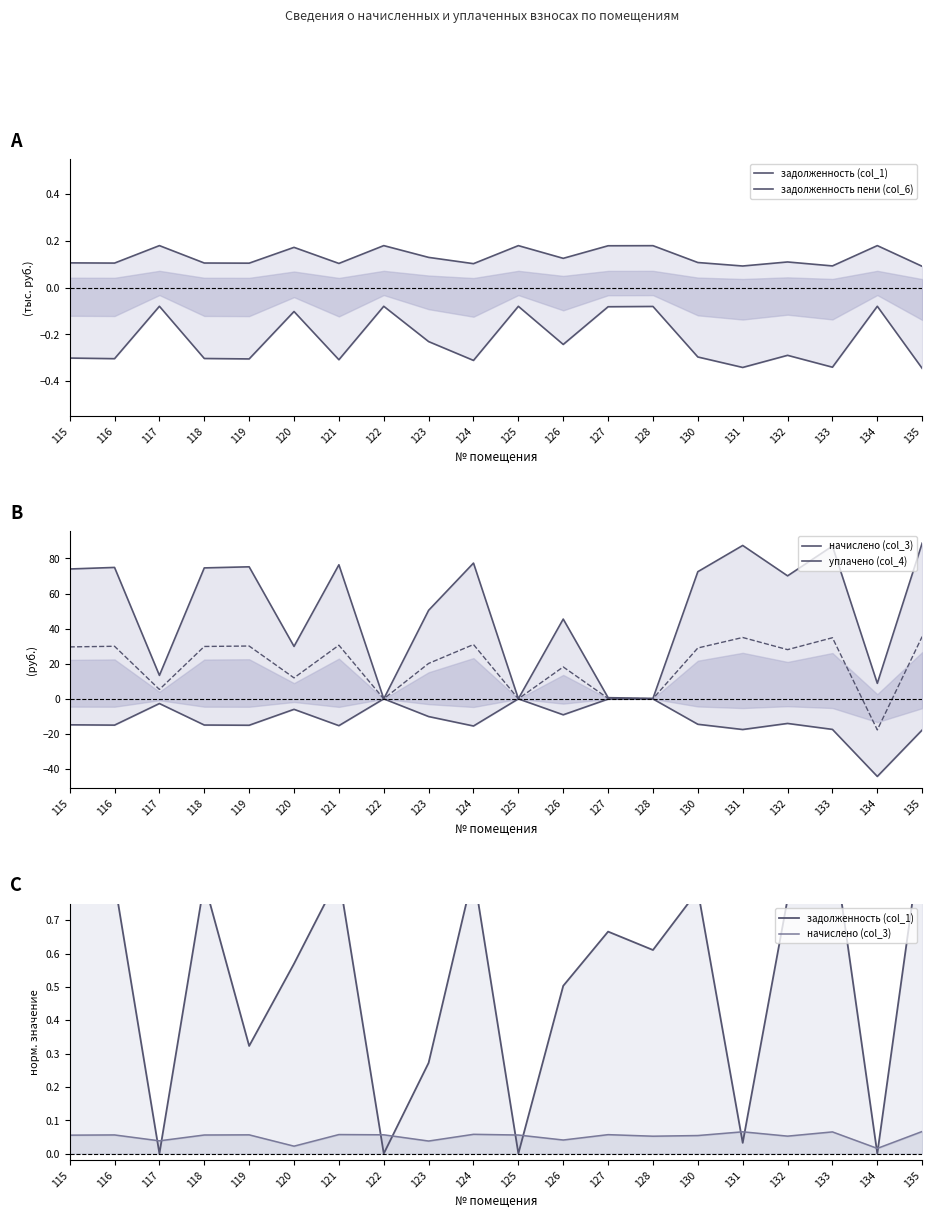

Reading right to left, transcribe all the data shown in this chart.

задолженность (col_1): 135=1.0	134=0.0	133=0.9	132=0.8	131=0.0	130=0.8	128=0.6	127=0.7	126=0.5	125=0.0	124=0.8	123=0.3	122=0.0	121=0.8	120=0.6	119=0.3	118=0.8	117=0.0	116=0.8	115=0.8
задолженность пени (col_6): 135=-0.3	134=-0.1	133=-0.3	132=-0.3	131=-0.3	130=-0.3	128=-0.1	127=-0.1	126=-0.2	125=-0.1	124=-0.3	123=-0.2	122=-0.1	121=-0.3	120=-0.1	119=-0.3	118=-0.3	117=-0.1	116=-0.3	115=-0.3
начислено (col_3): 135=0.1	134=0.0	133=0.1	132=0.1	131=0.1	130=0.1	128=0.1	127=0.1	126=0.0	125=0.1	124=0.1	123=0.0	122=0.1	121=0.1	120=0.0	119=0.1	118=0.1	117=0.0	116=0.1	115=0.1
уплачено (col_4): 135=-17.7	134=-44.2	133=-17.4	132=-14.0	131=-17.5	130=-14.5	128=-0.1	127=-0.1	126=-9.1	125=-0.0	124=-15.5	123=-10.1	122=-0.0	121=-15.3	120=-6.0	119=-15.0	118=-14.9	117=-2.7	116=-15.0	115=-14.8